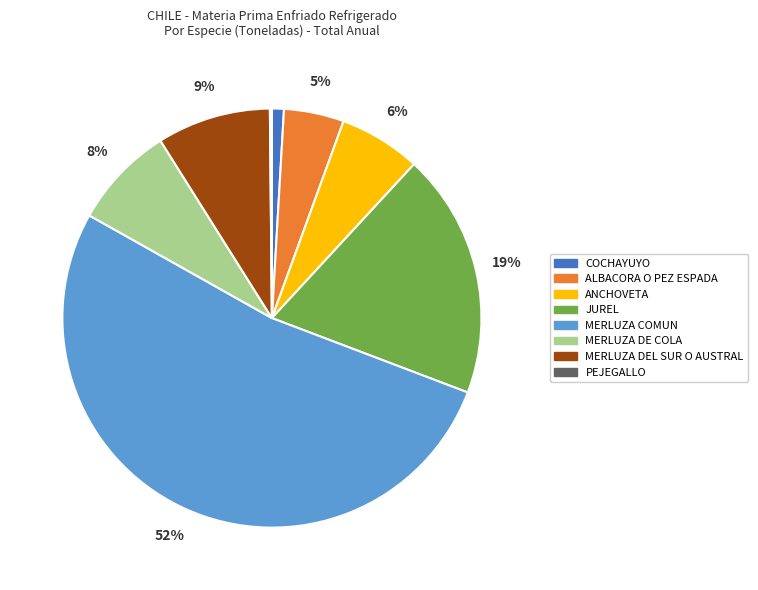

Which slice is the largest?

MERLUZA COMUN